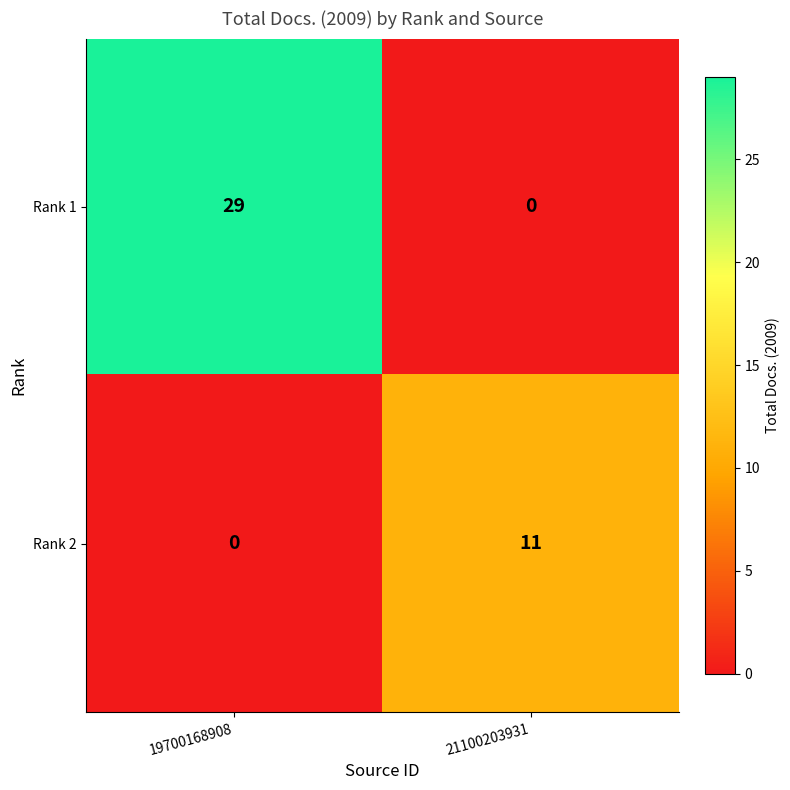

Reading right to left, transcribe all the data shown in this chart.

Rank 1: 0	29
Rank 2: 11	0